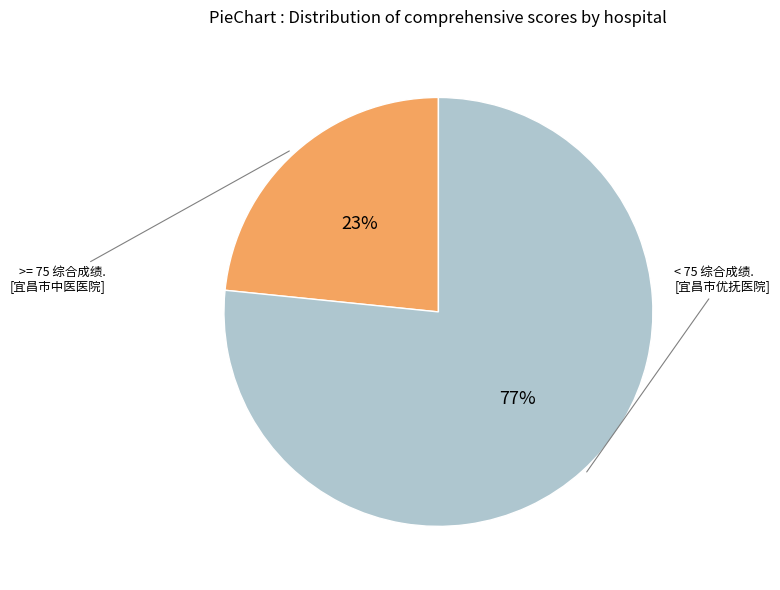

Is there a majority slice in this chart?

Yes